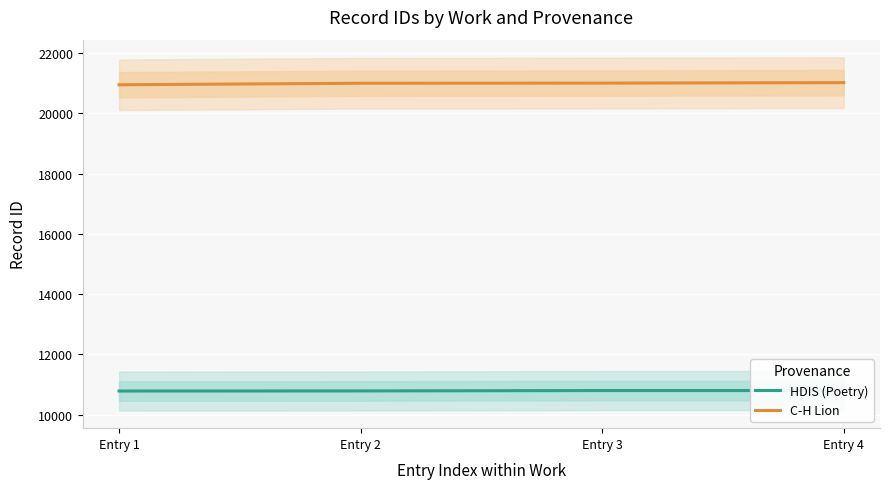

What are all the series names shown in the legend?

HDIS (Poetry), C-H Lion